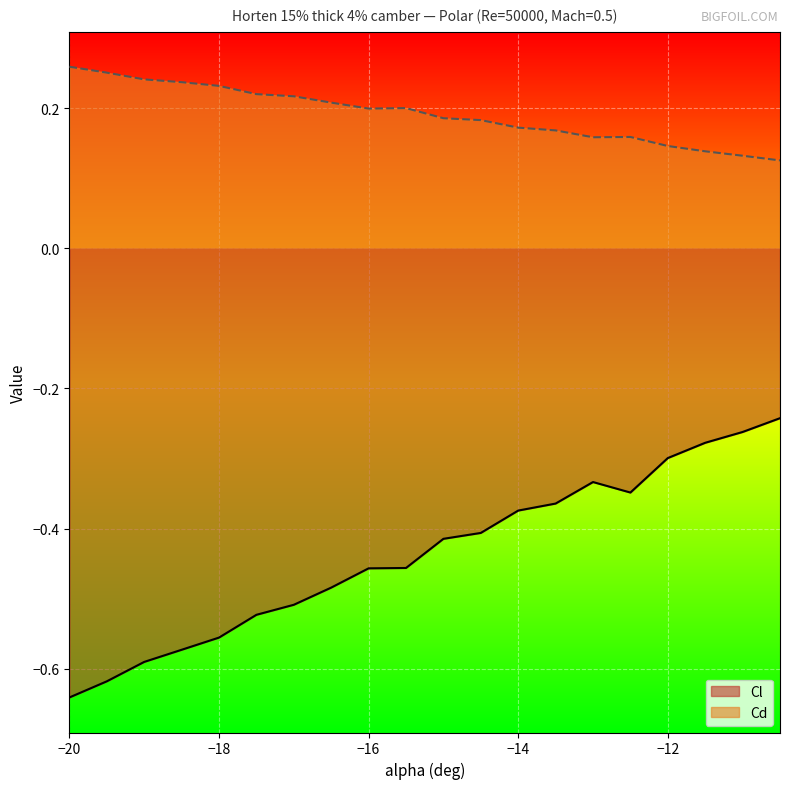

Is the value of Cl at -14 greater than the value of Cd at -13?

No